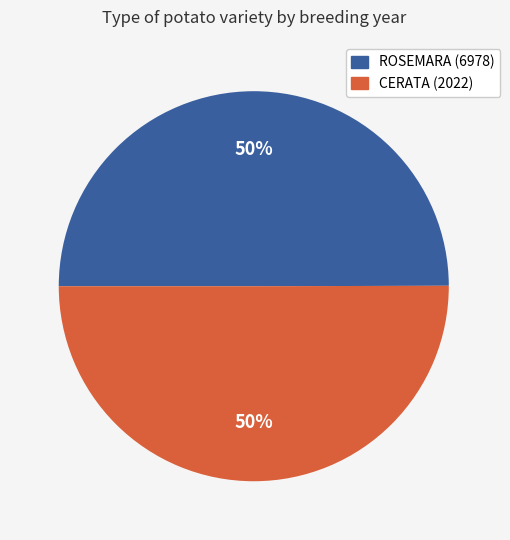

Is it true that ROSEMARA (6978) is 50% of the pie?

True